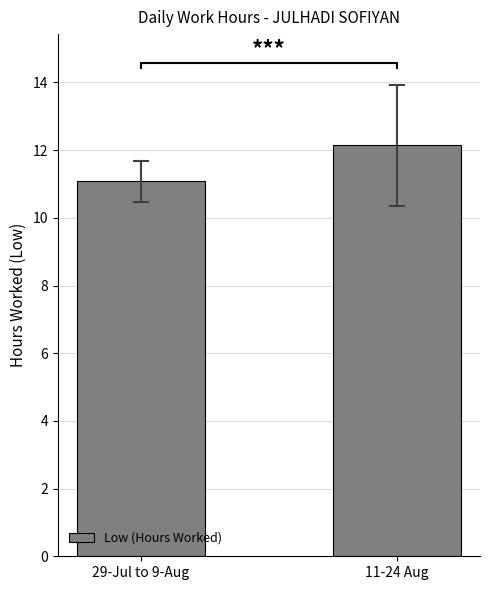

True or false: the data shows 4.1 at 11-24 Aug.

False